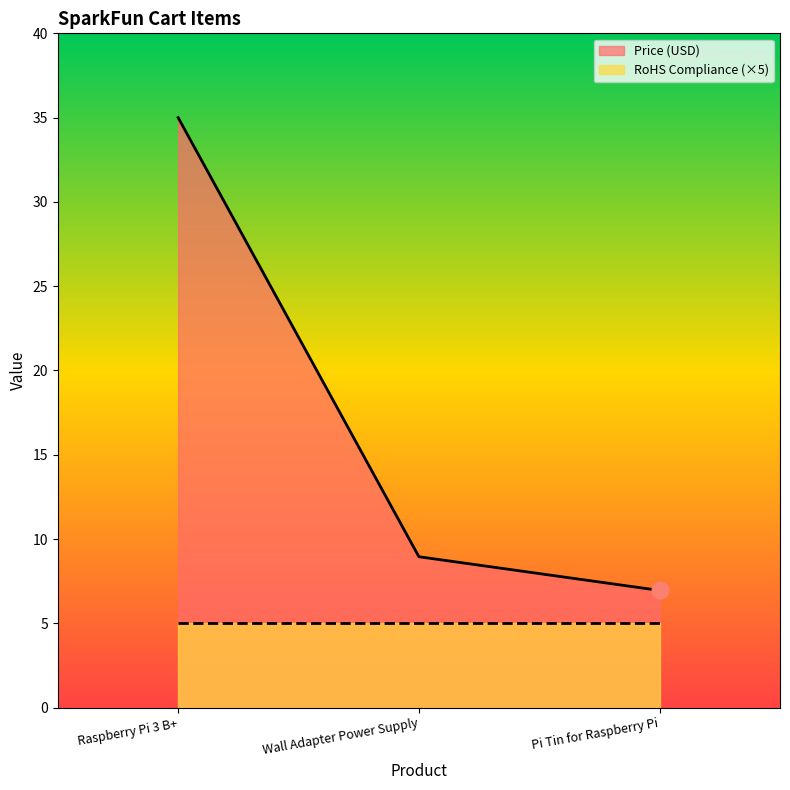

What is the difference between the maximum and second lowest values?

26.1